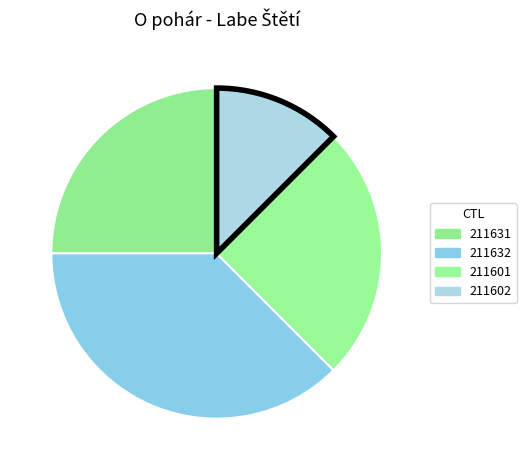

How many segments does this pie chart have?

4